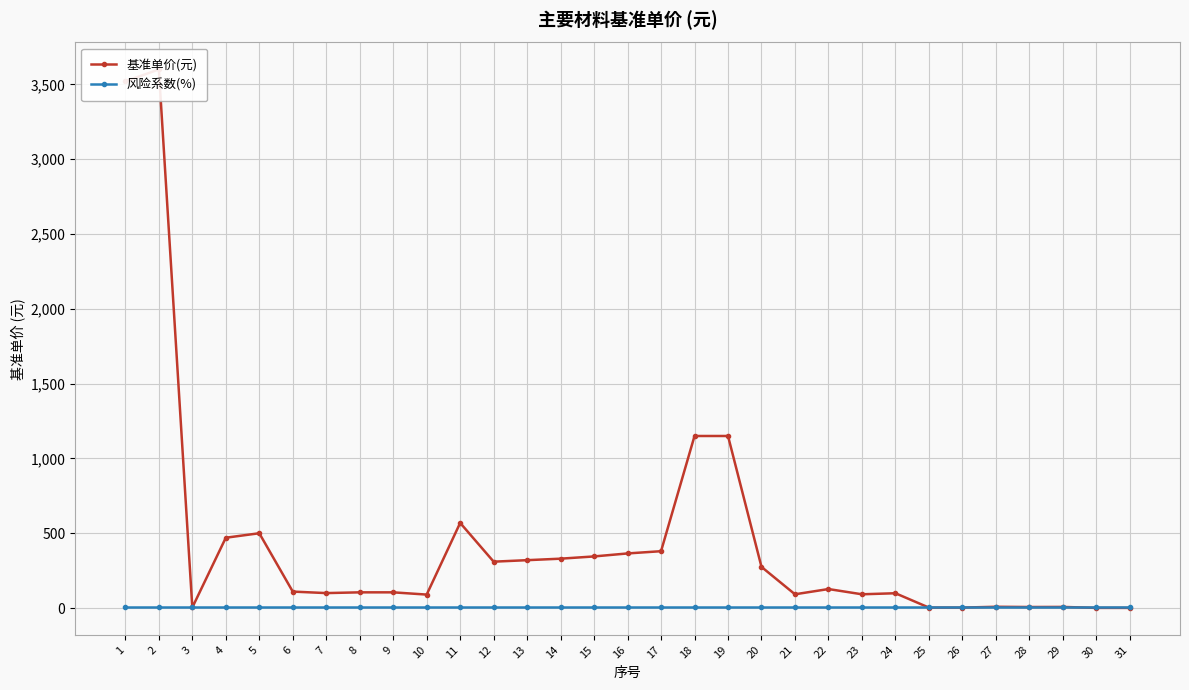

Is it true that 基准单价(元) equals 175.4 at 15?

False